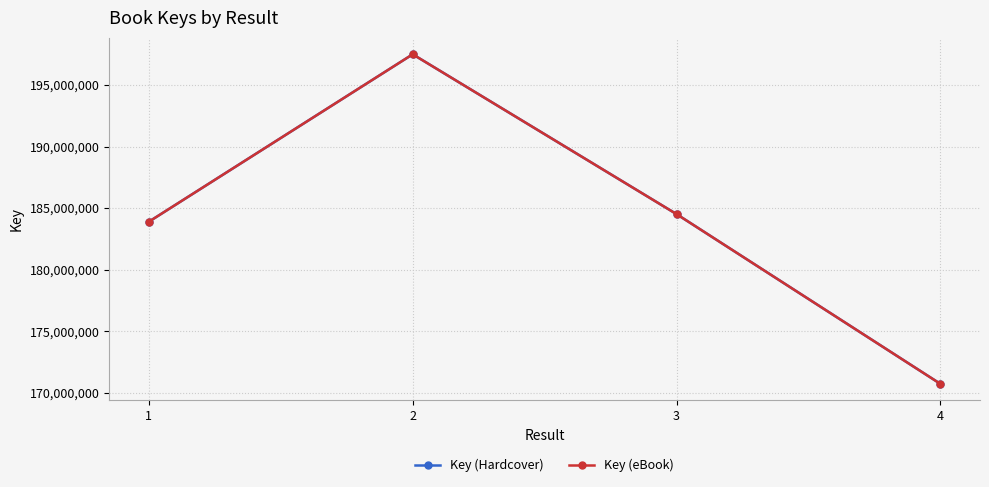

Does the chart display data point markers on the line(s)?

Yes